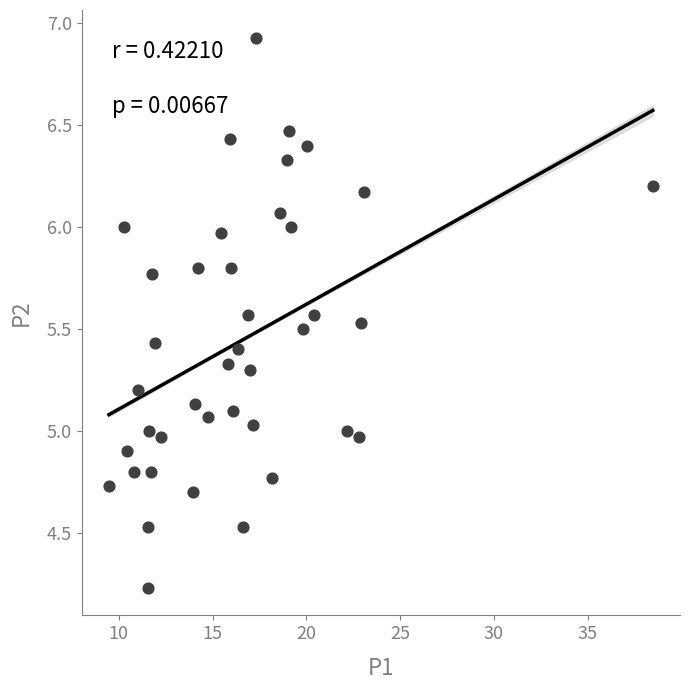

What is the range of X values (max minus min)?

29.0